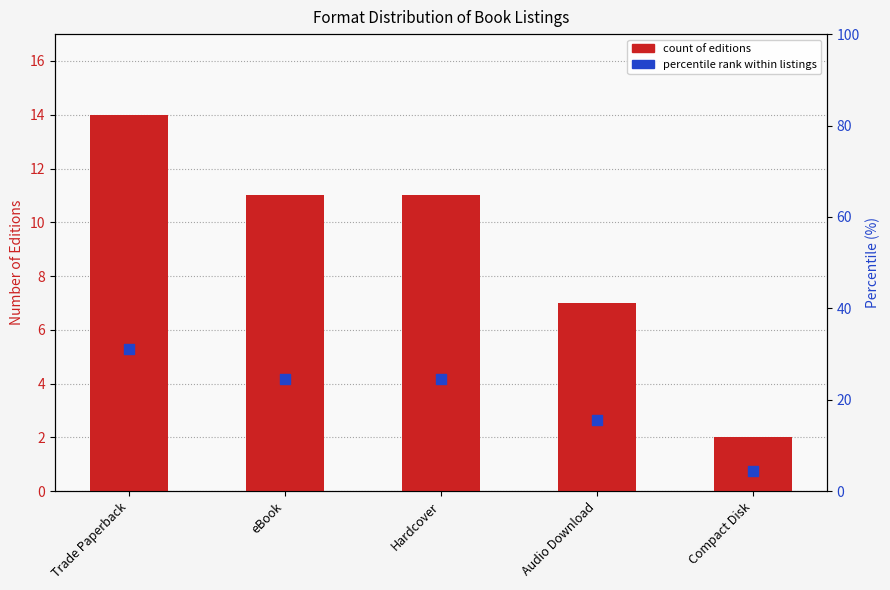

Is the value of count at Audio Download greater than the value of percentile rank within listings at eBook?

No